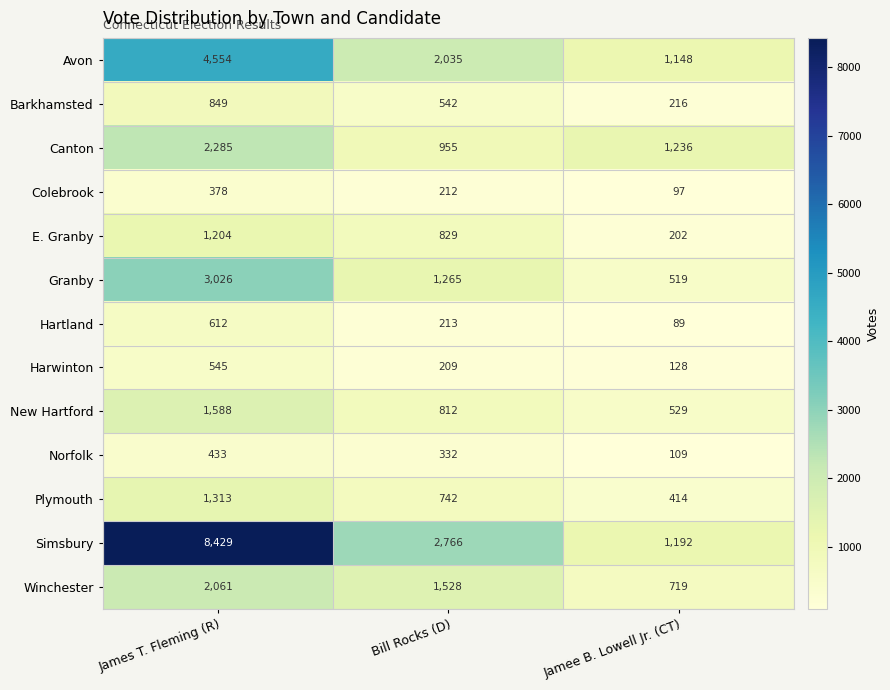

What is the greatest value displayed?

8429